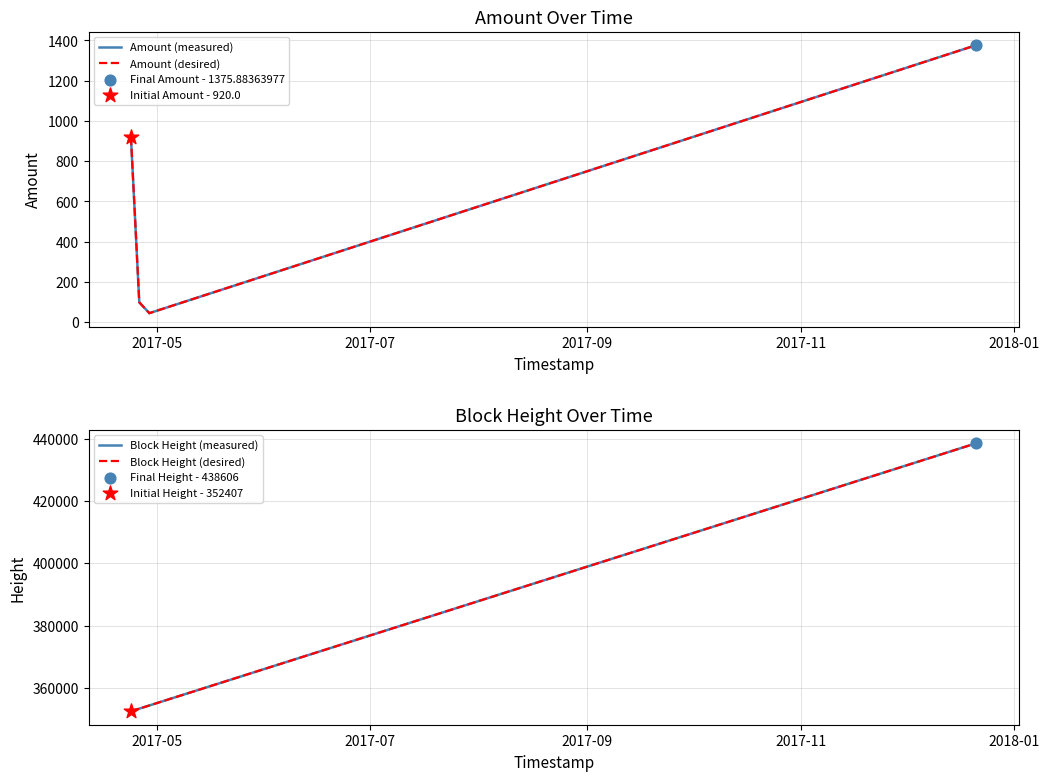

Which series reaches the maximum Y coordinate?

Block Height (measured)